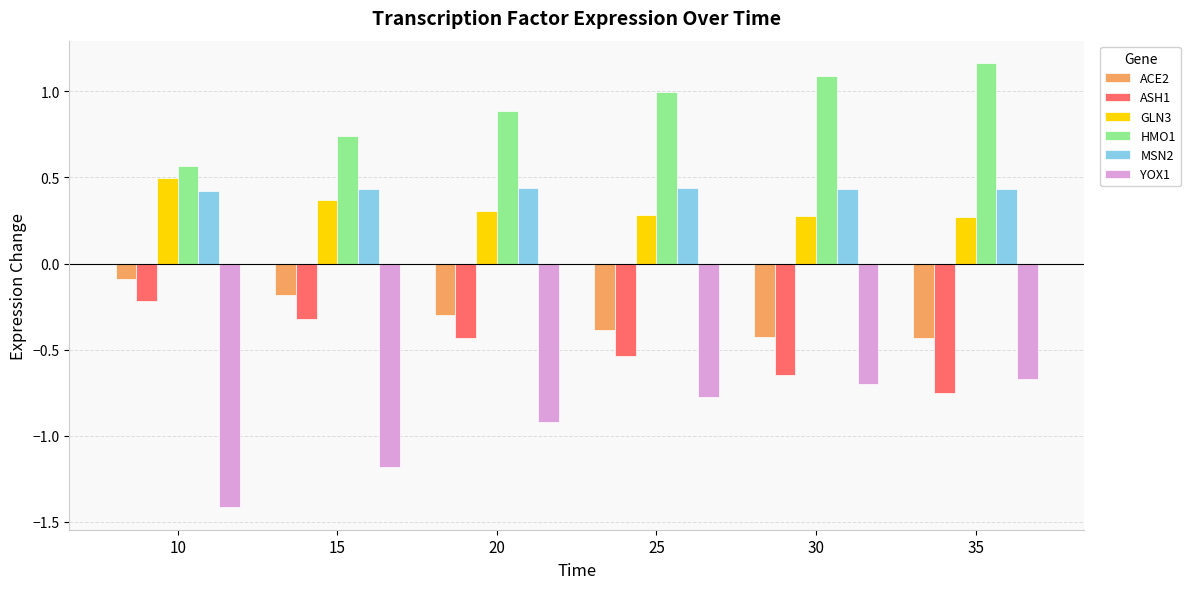

Rank the categories by ASH1 value from highest to lowest.

10, 15, 20, 25, 30, 35